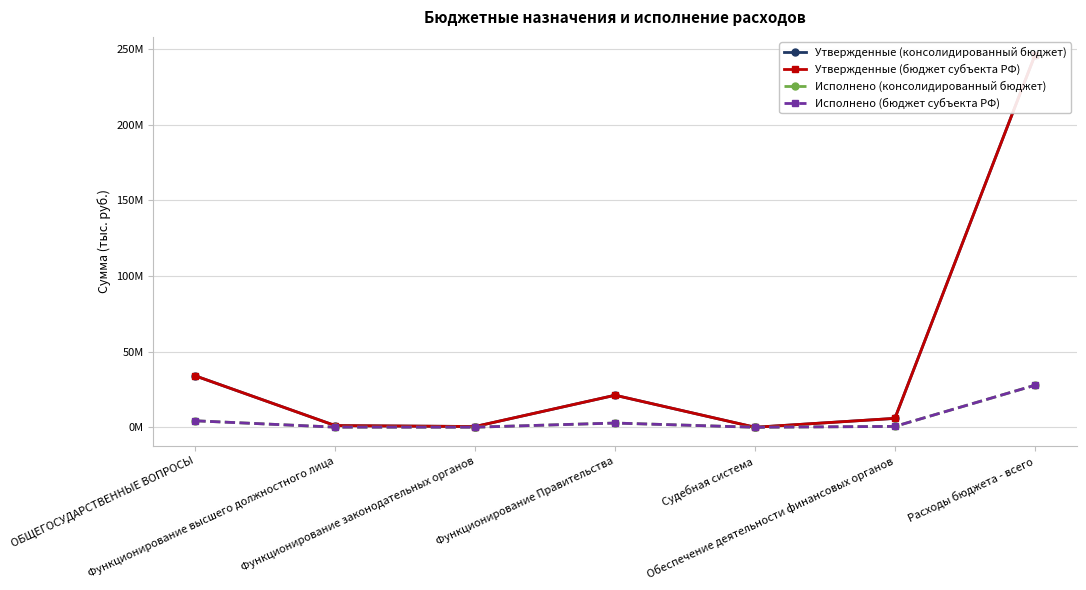

True or false: Утвержденные (консолидированный бюджет) has a value of 5693647.0 at Функционирование Правительства.

False